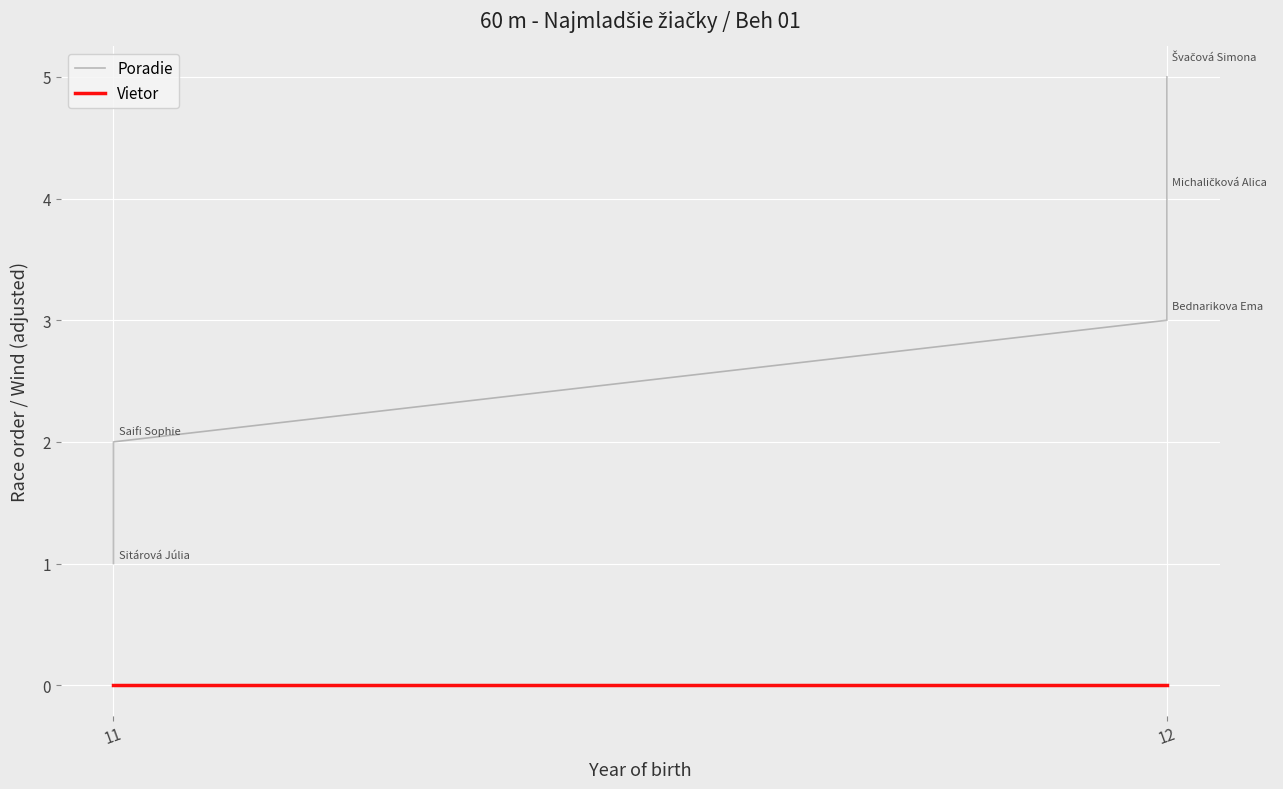

True or false: Vietor and Poradie intersect in this chart.

False